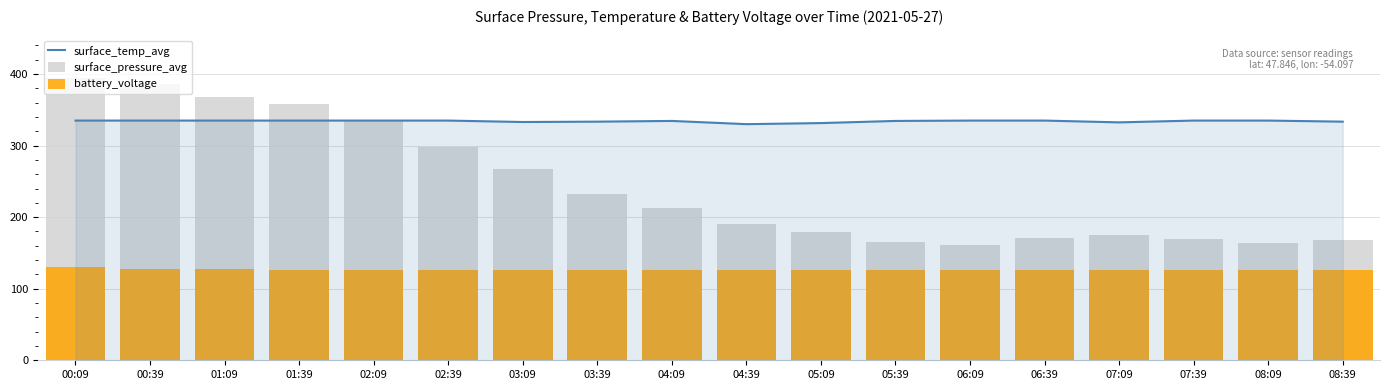

Which has a higher value, 07:09 or 07:39?

07:39